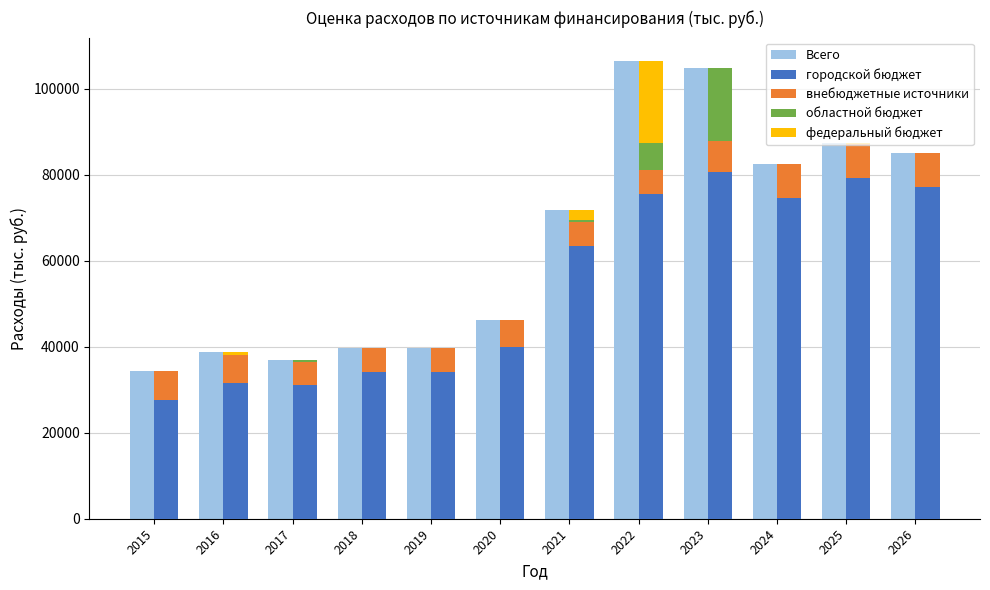

At which label does городской бюджет reach its minimum?

2015